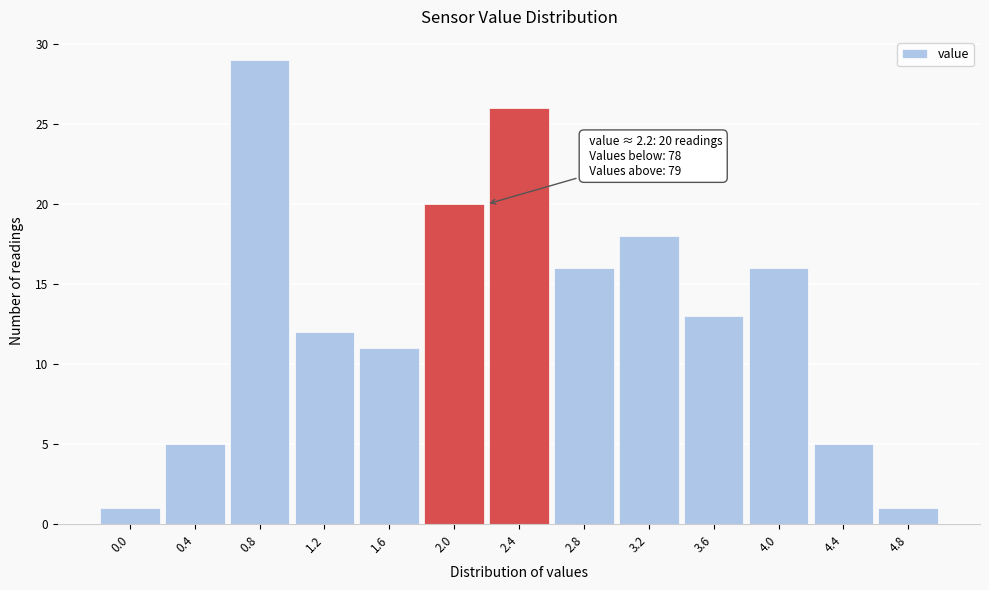

Over which range of the x-axis is the bar tallest?

0.6 to 1.0